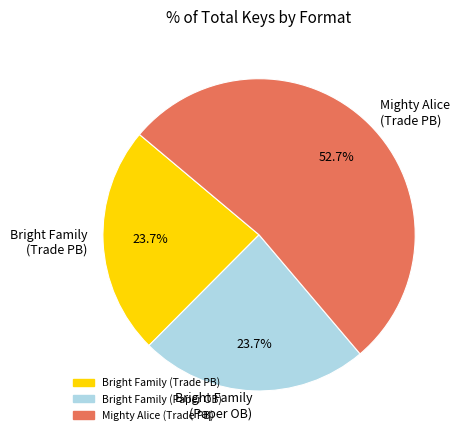

Does any single category account for the majority?

Yes